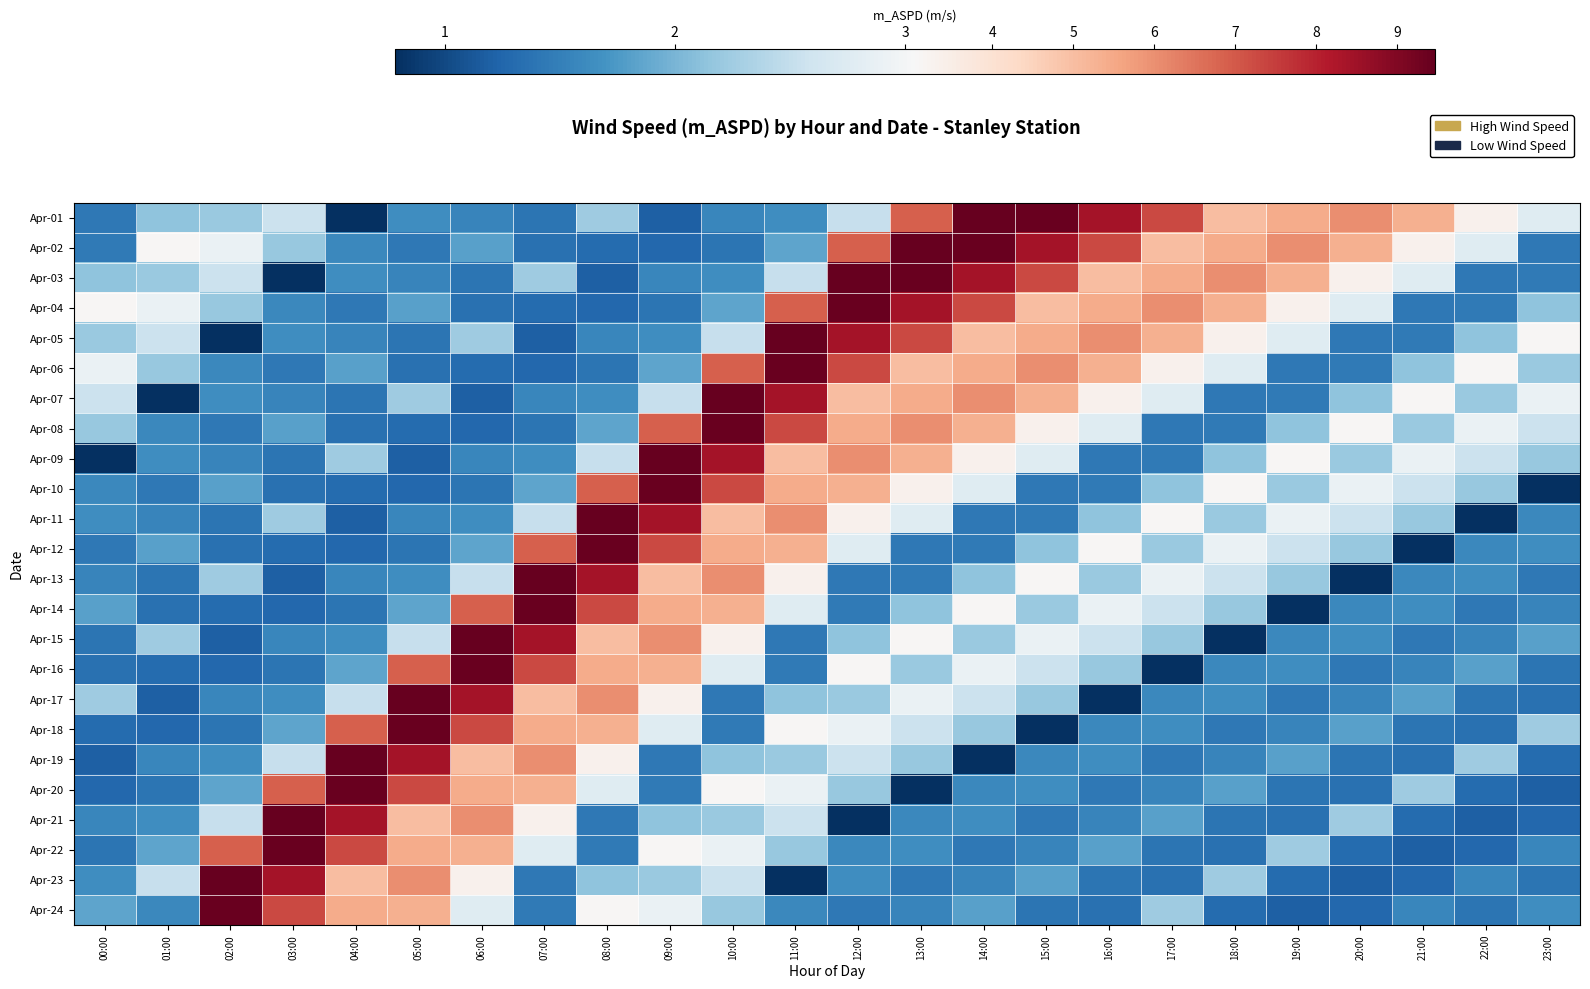

At how many categories does at least one series exceed 8?

15